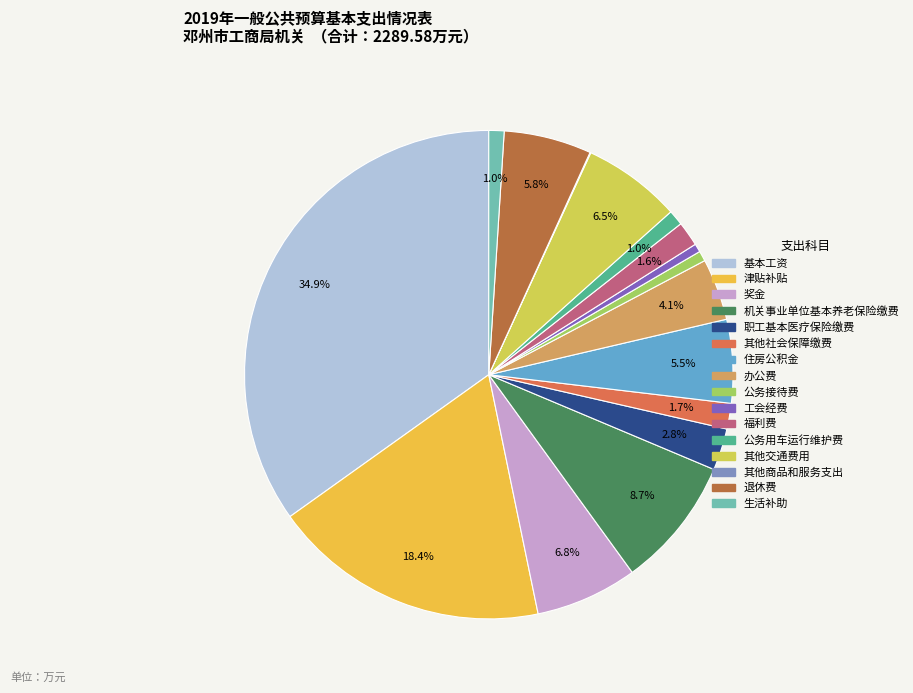

To the nearest percent, what percentage of the pie is 奖金?

7%